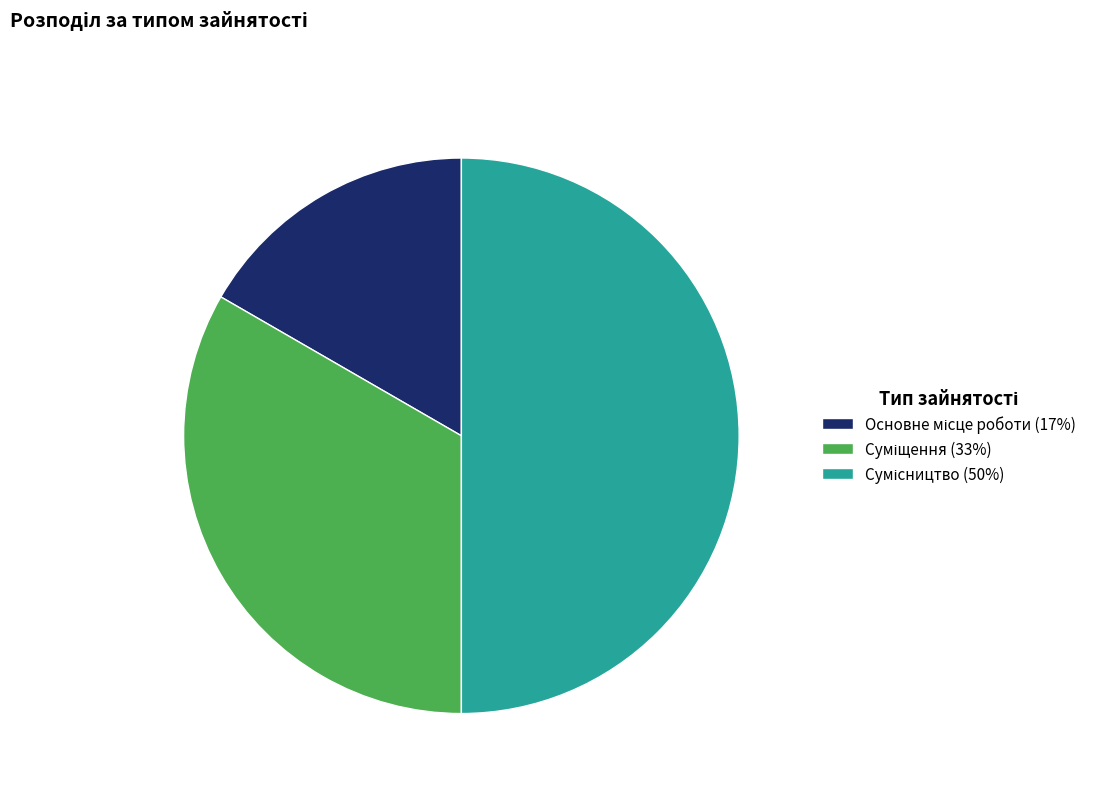

How much of the chart is everything except Суміщення?

66.7%